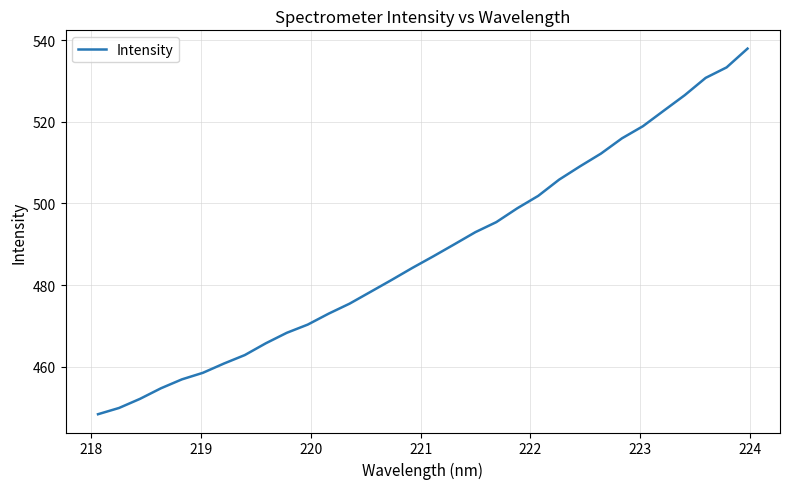

What is the difference between the maximum and minimum values?

89.5